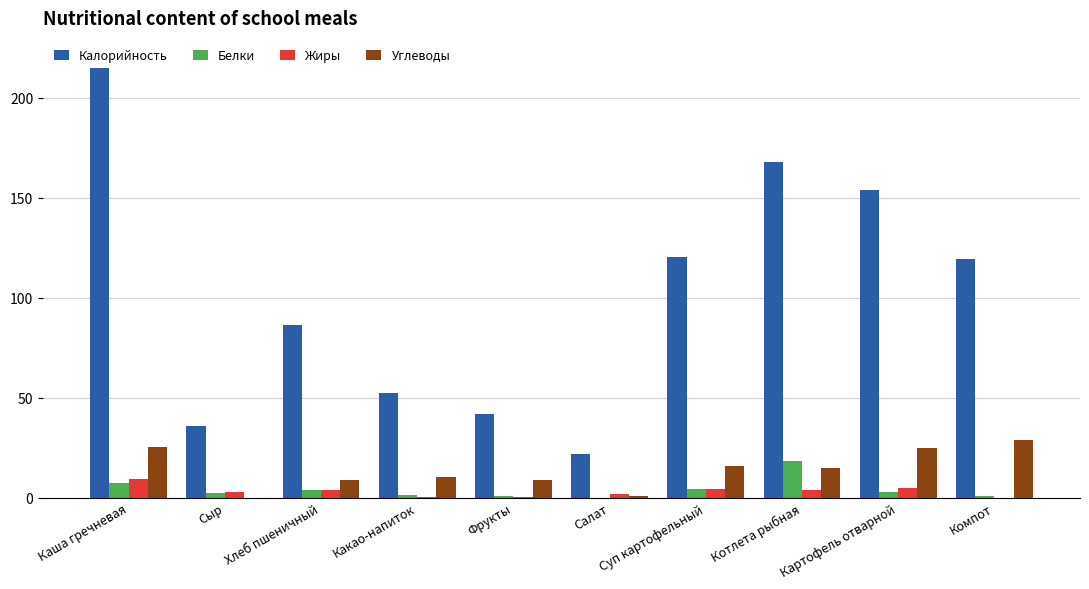

At which category is the sum across all series the highest?

Каша гречневая